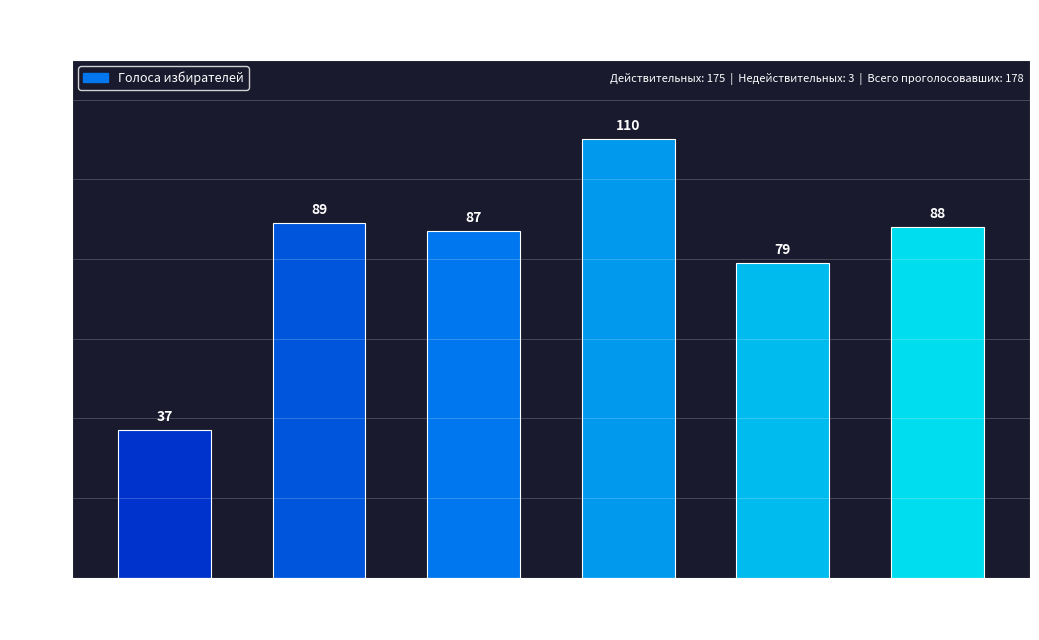

List the labels in order of value, smallest first.

Жумаева Назгуль, Сварова Ащиян, Лебузова Мария, Хиязов Идрис, Исхаков Хамиз, Маслянов Мухамед